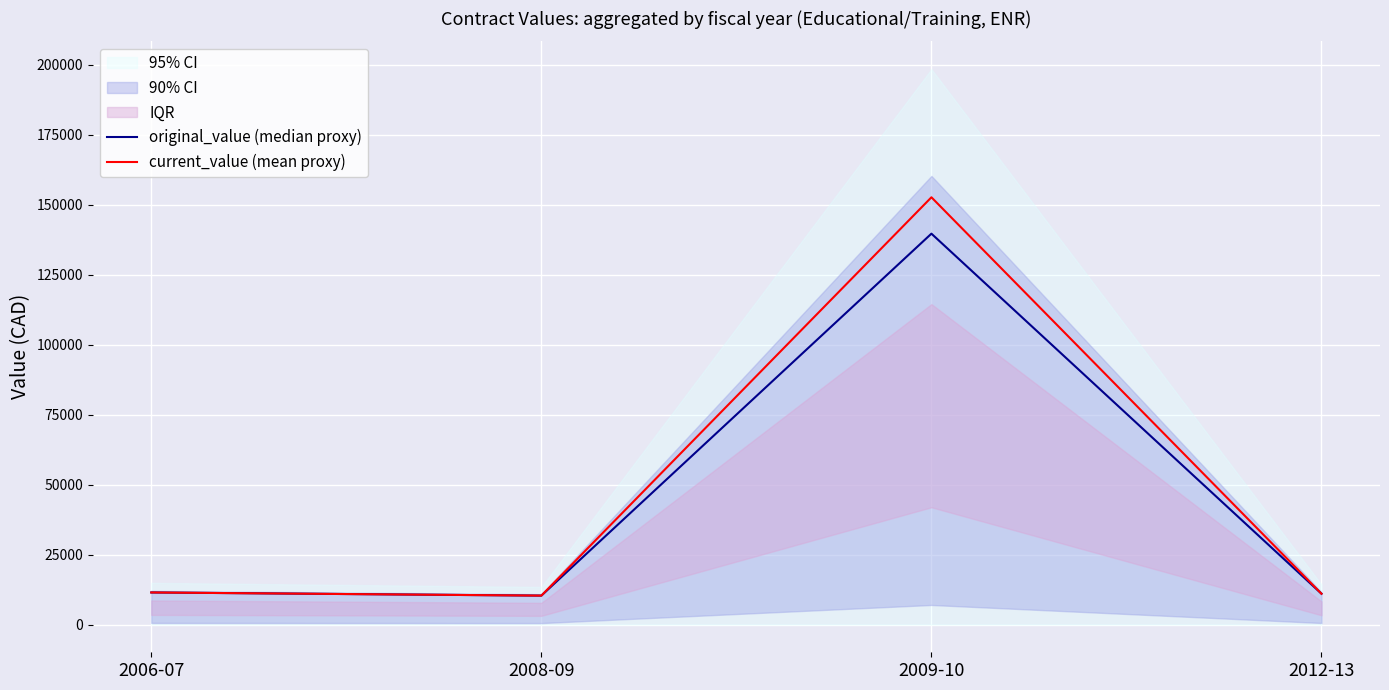

Which has a higher value, 2006-07 or 2008-09?

2006-07